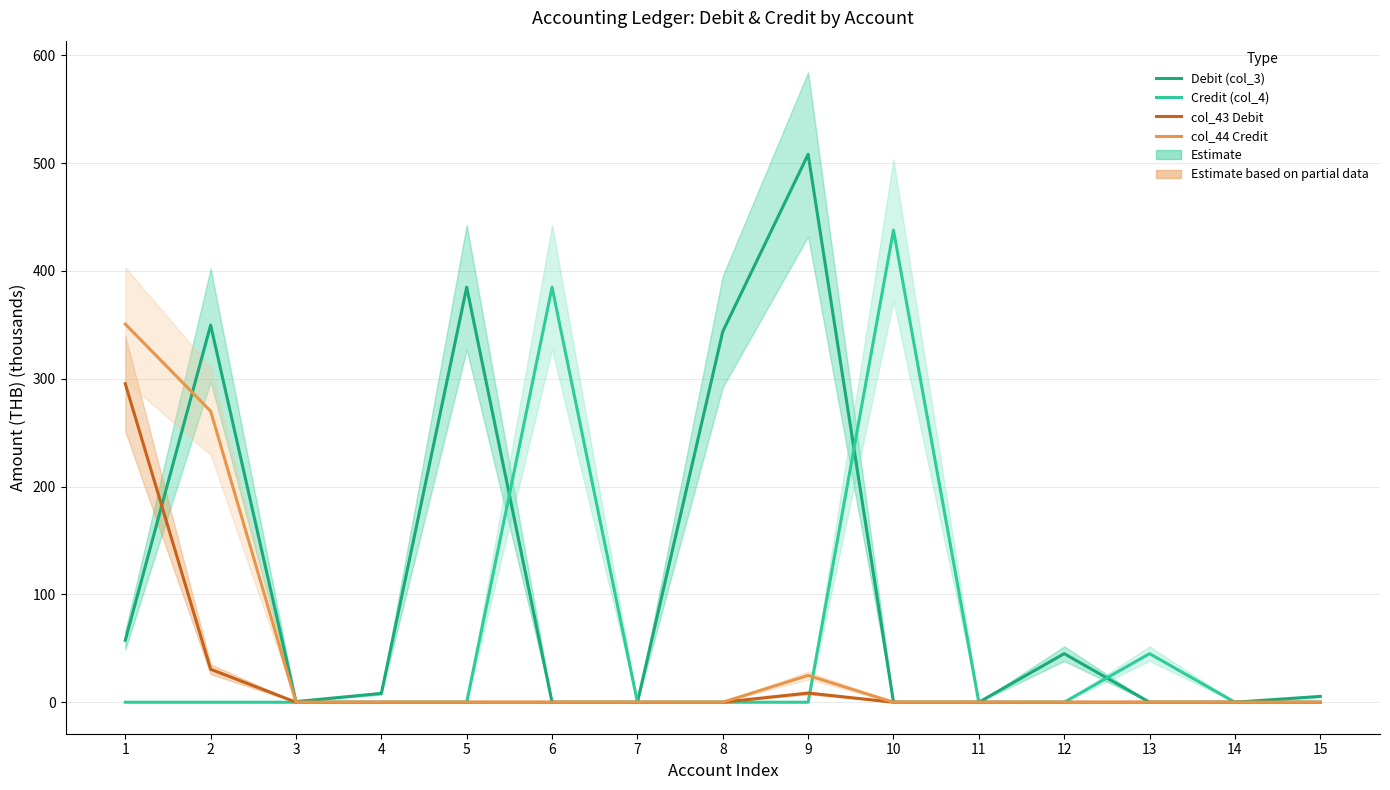

Which series has the widest spread of values?

Debit (col_3)